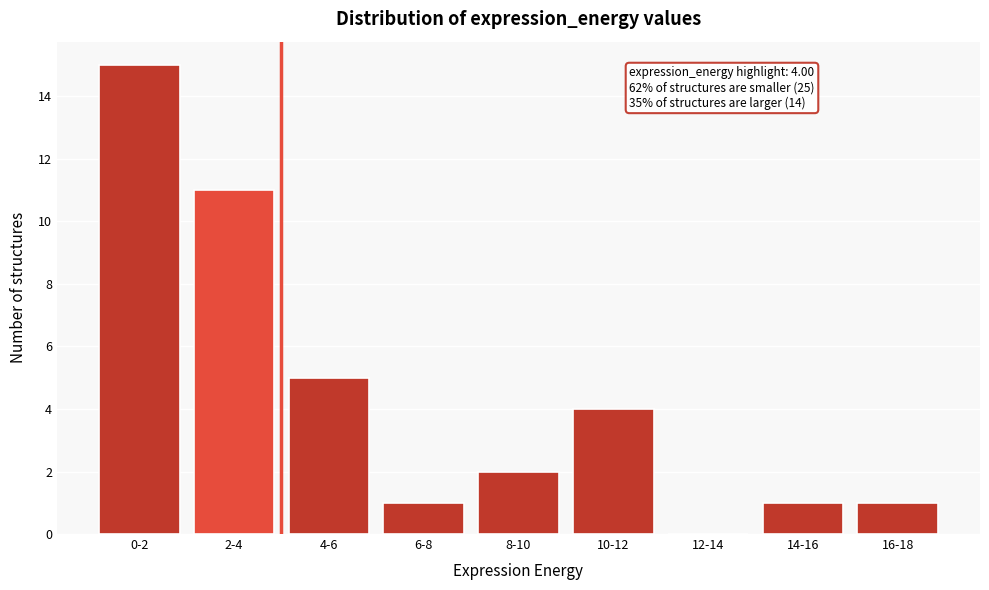

Reading left to right, extract all data points from this chart.

0-2=15	2-4=11	4-6=5	6-8=1	8-10=2	10-12=4	12-14=0	14-16=1	16-18=1